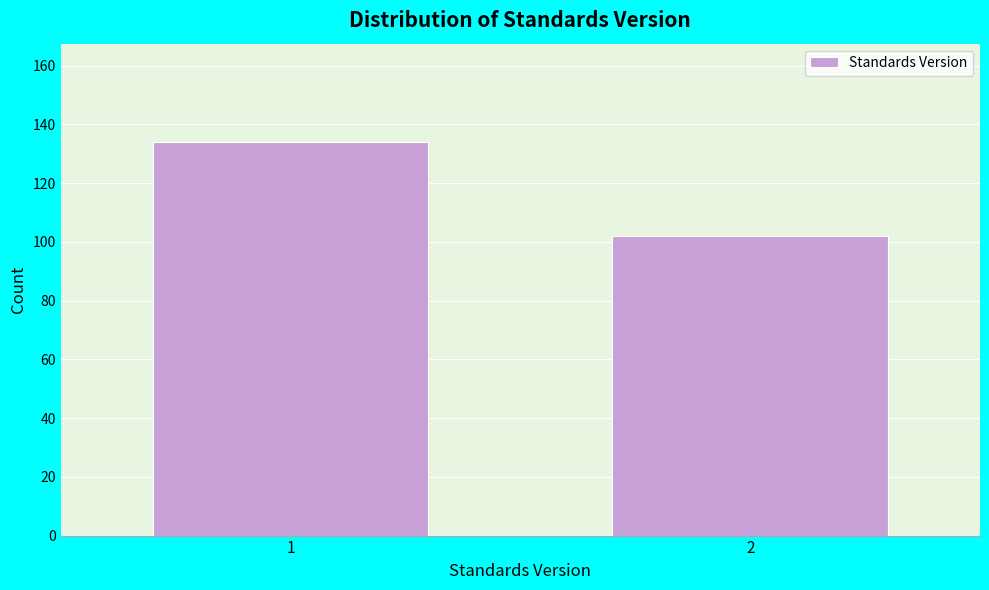

Reading left to right, list all the values displayed in this chart.

134	102